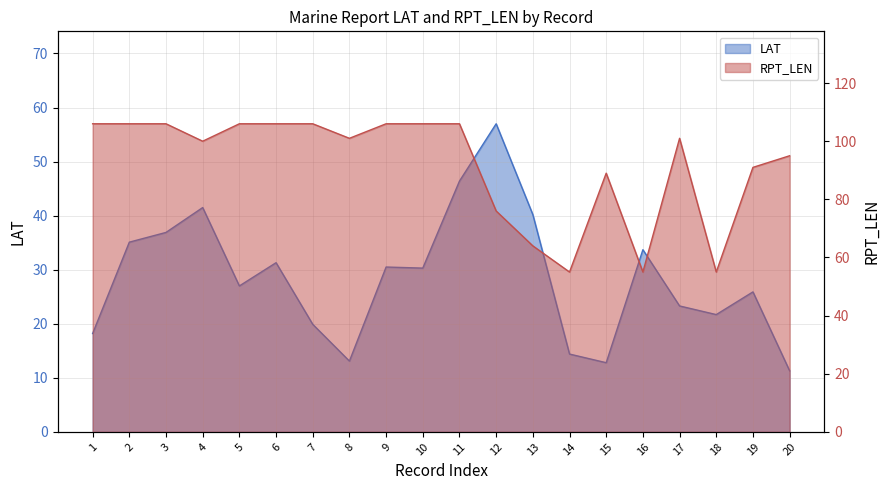

Is the value of LAT at 16 greater than the value of RPT_LEN at 15?

No